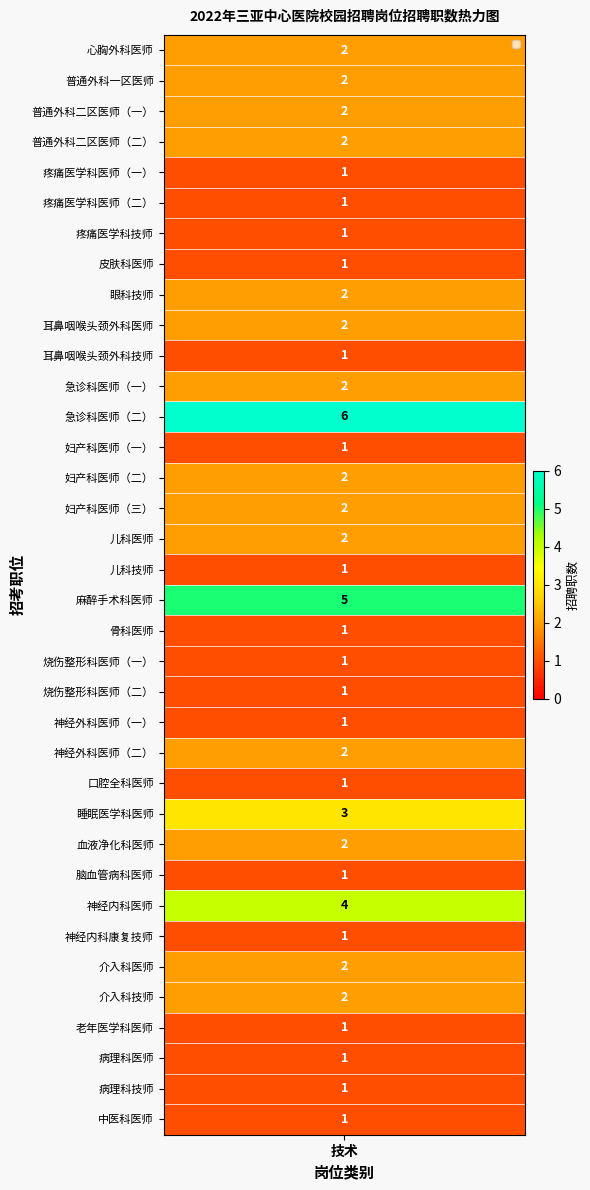

What is the greatest value displayed?

6